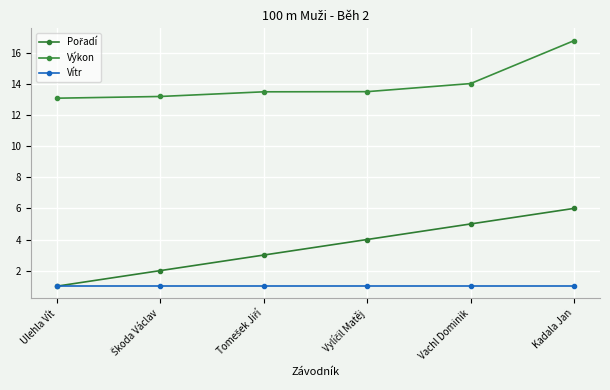

What is the average value of the Vítr series?

1.0